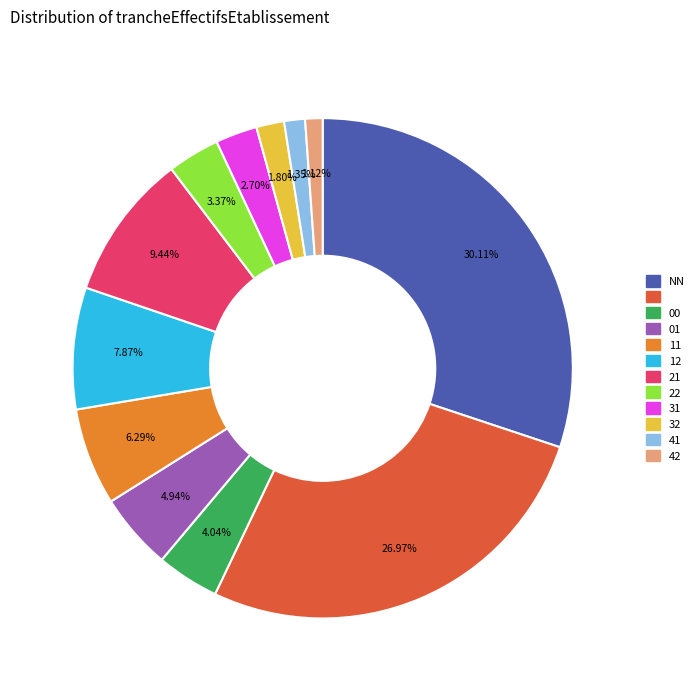

Is there any slice that represents more than half of the pie?

No